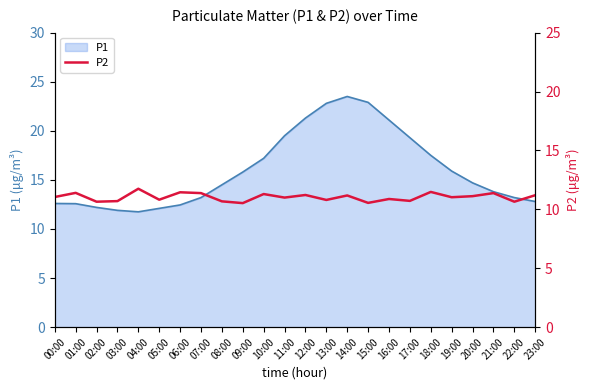

What is the minimum value shown in the chart?

10.5